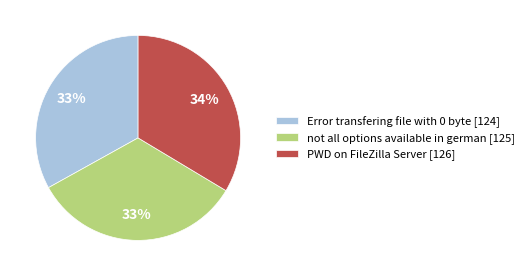

What percentage is the Error transfering file with 0 byte slice, to the nearest percent?

33%